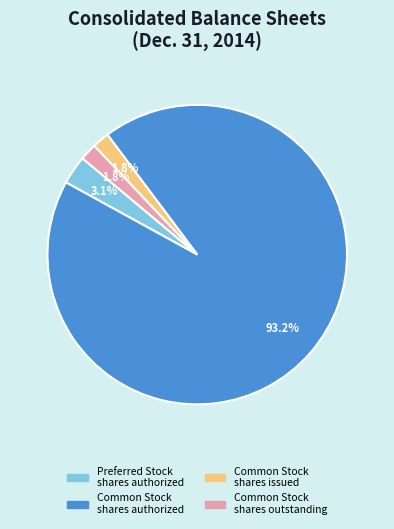

Which slice is the largest?

Common Stock shares authorized